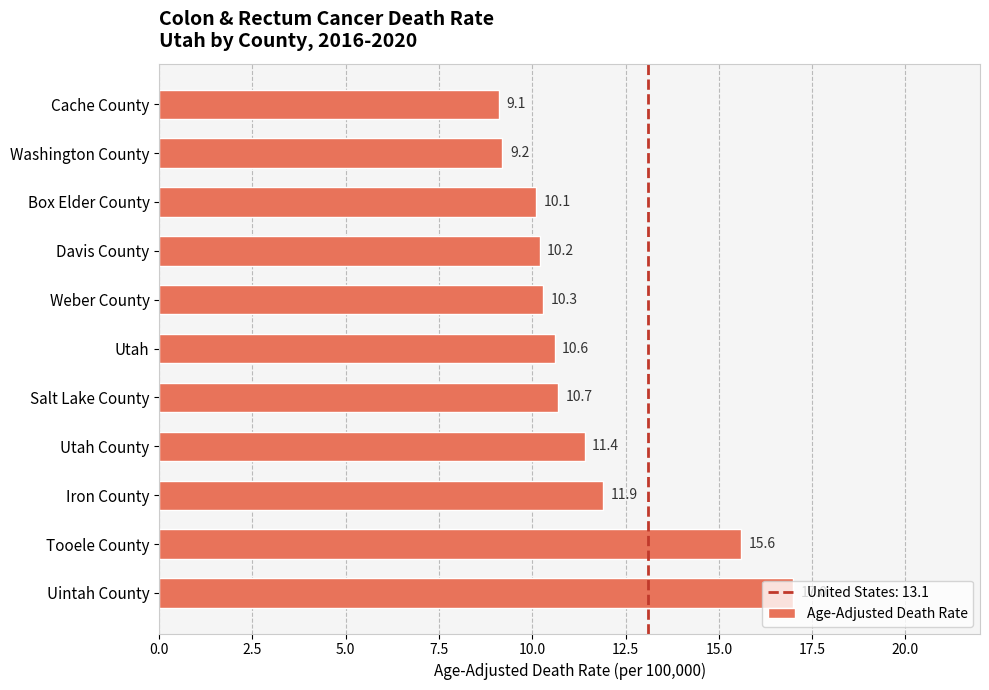

List the labels in order of value, smallest first.

Cache County, Washington County, Box Elder County, Davis County, Weber County, Utah, Salt Lake County, Utah County, Iron County, Tooele County, Uintah County